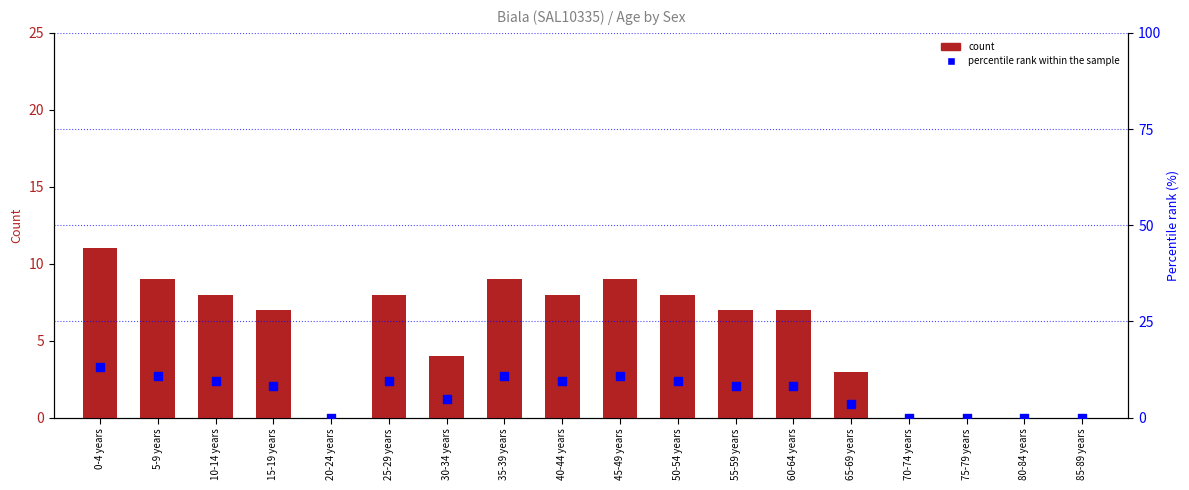

Which series has the largest total across all categories?

percentile rank within the sample